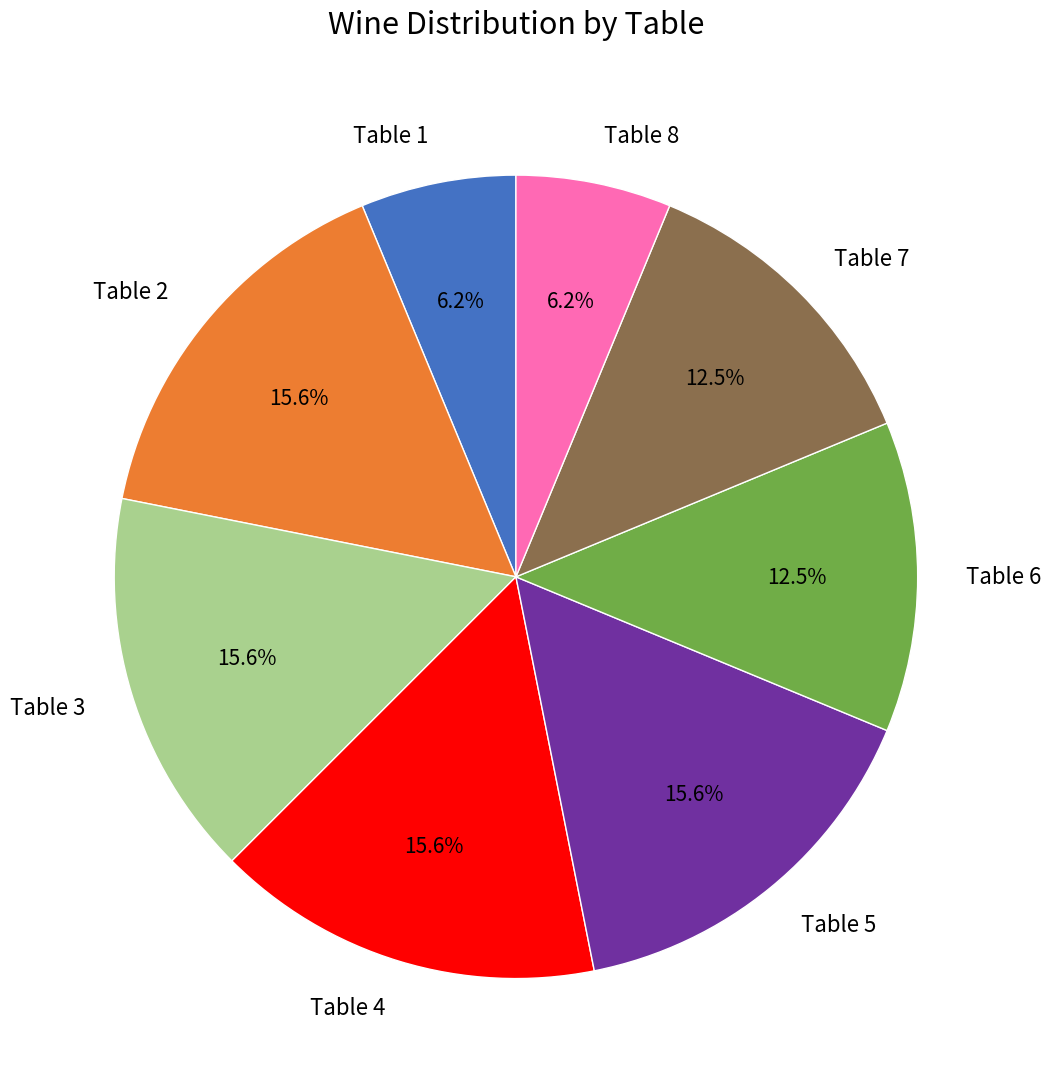

Is there any slice that represents more than half of the pie?

No